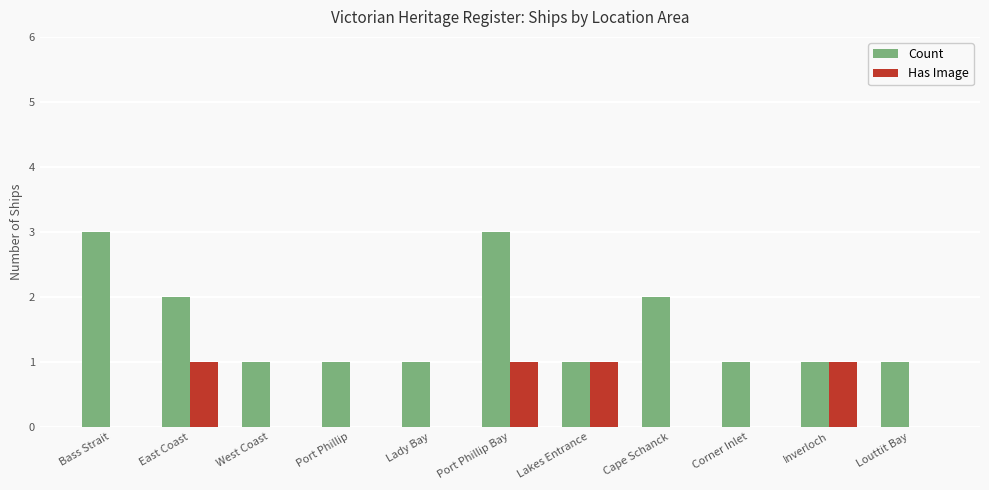

True or false: Has Image has a value of 1 at Bass Strait.

False